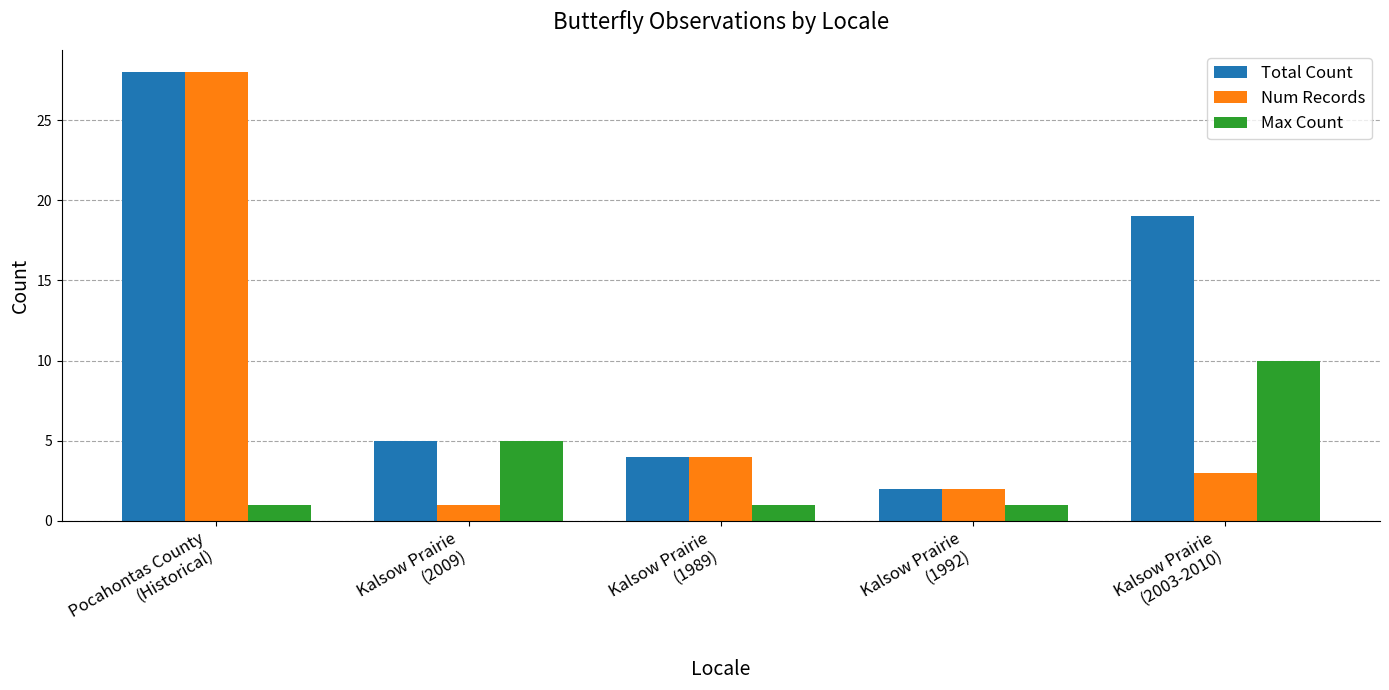

Which category has the highest value across all series?

Pocahontas County
(Historical)